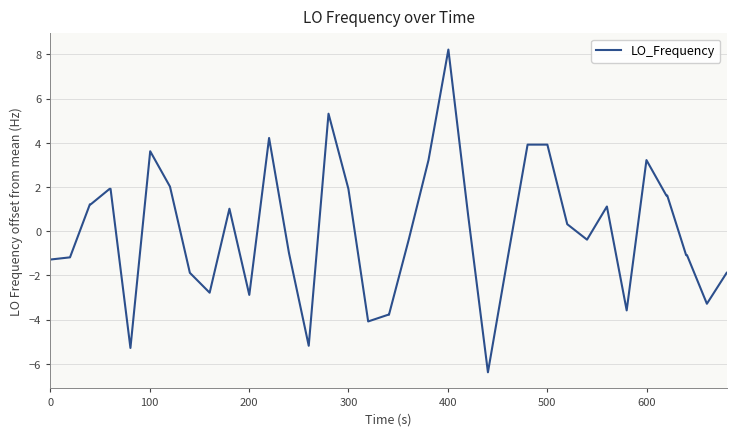

What is the difference between the maximum and minimum values?

14.6